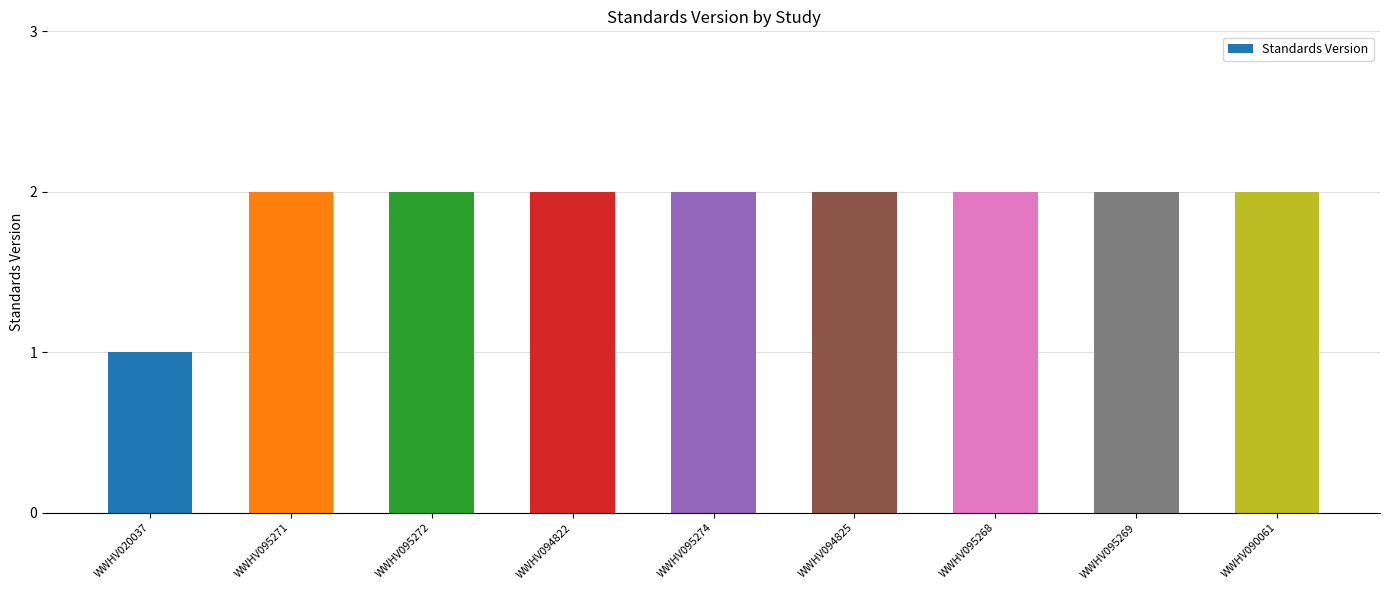

Reading left to right, what are all the values shown in this chart?

1	2	2	2	2	2	2	2	2